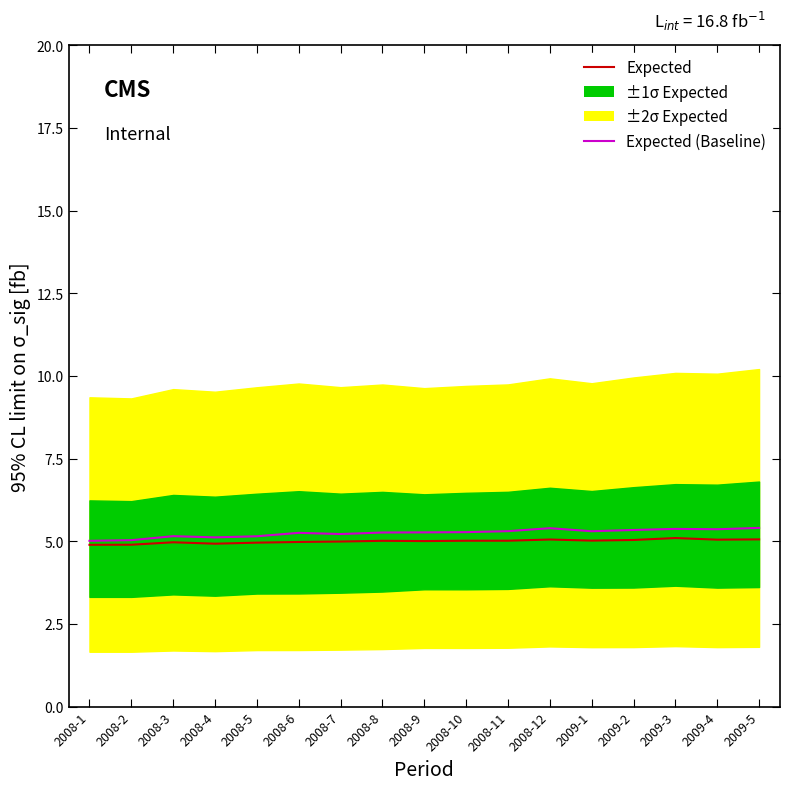

How many lines are shown in the chart?

2